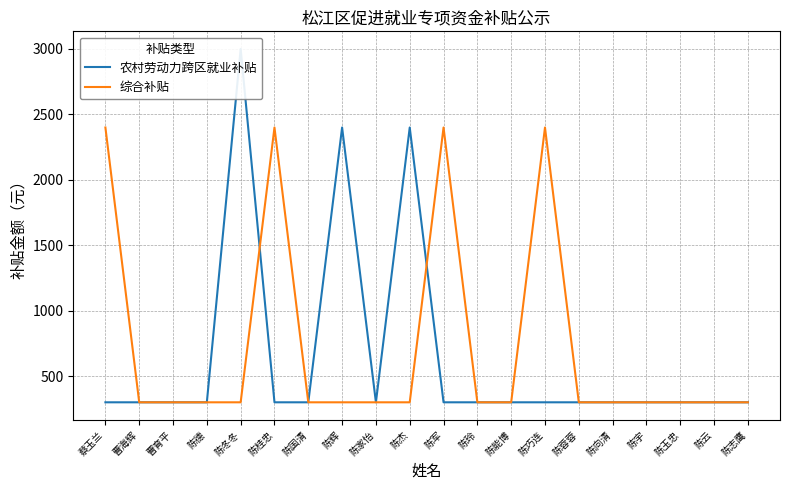

Does the chart display data point markers on the line(s)?

No